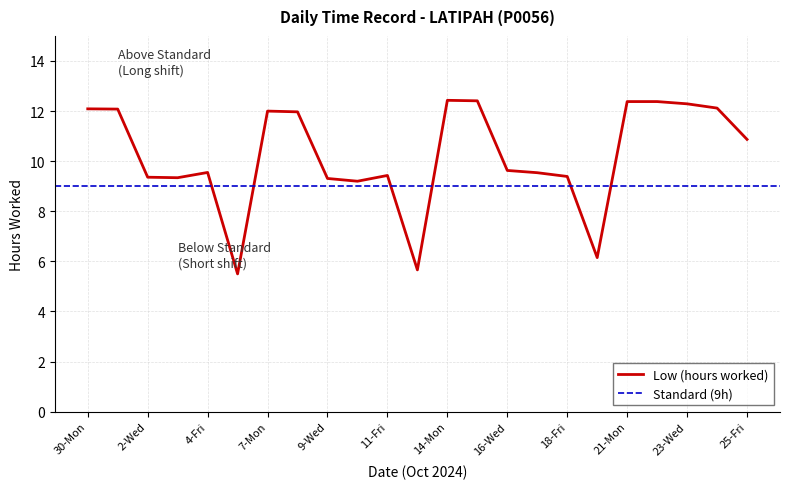

List the labels in order of value, smallest first.

5-Sat, 12-Sat, 19-Sat, 10-Thu, 9-Wed, 3-Thu, 2-Wed, 18-Fri, 11-Fri, 17-Thu, 4-Fri, 16-Wed, 25-Fri, 8-Tue, 7-Mon, 1-Tue, 30-Mon, 24-Thu, 23-Wed, 21-Mon, 22-Tue, 15-Tue, 14-Mon